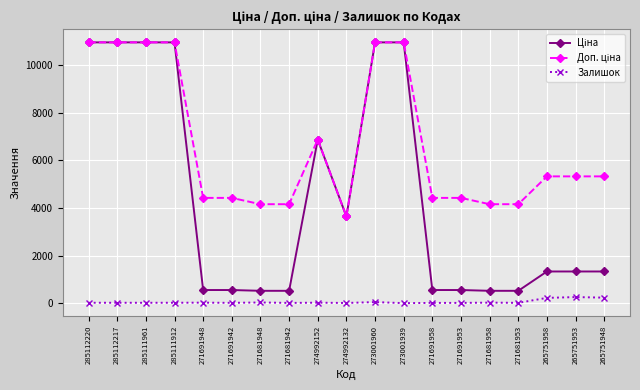

What is the maximum value shown in the chart?

10952.0